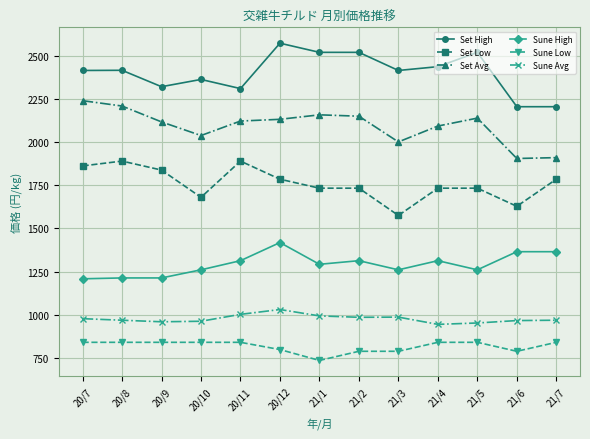

Which series has the largest total across all categories?

Set High